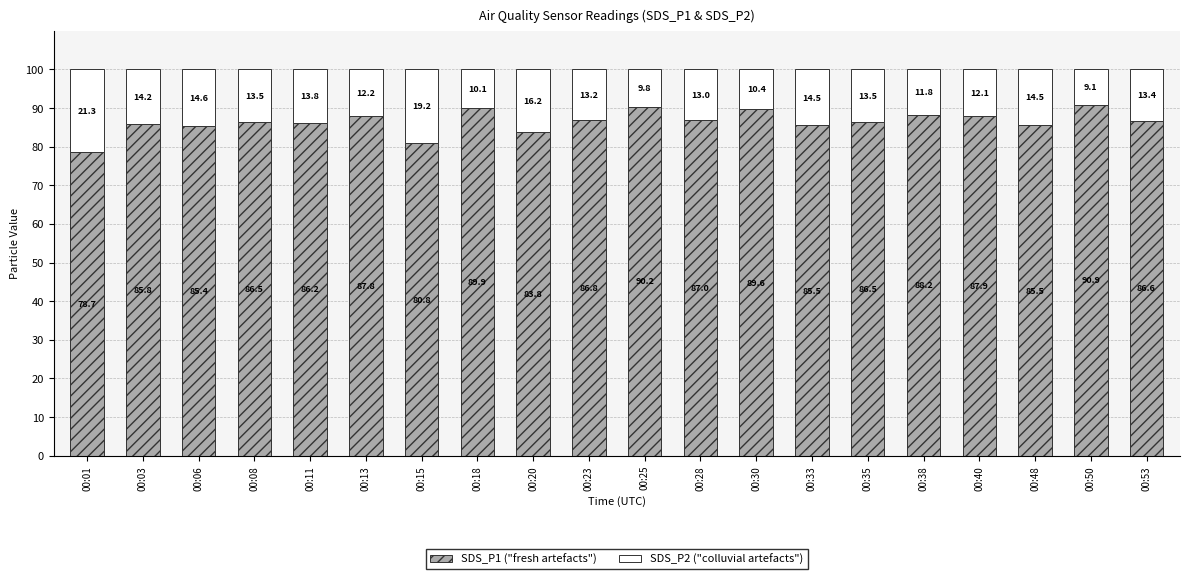

What are all the series names shown in the legend?

SDS_P1 ("fresh artefacts"), SDS_P2 ("colluvial artefacts")